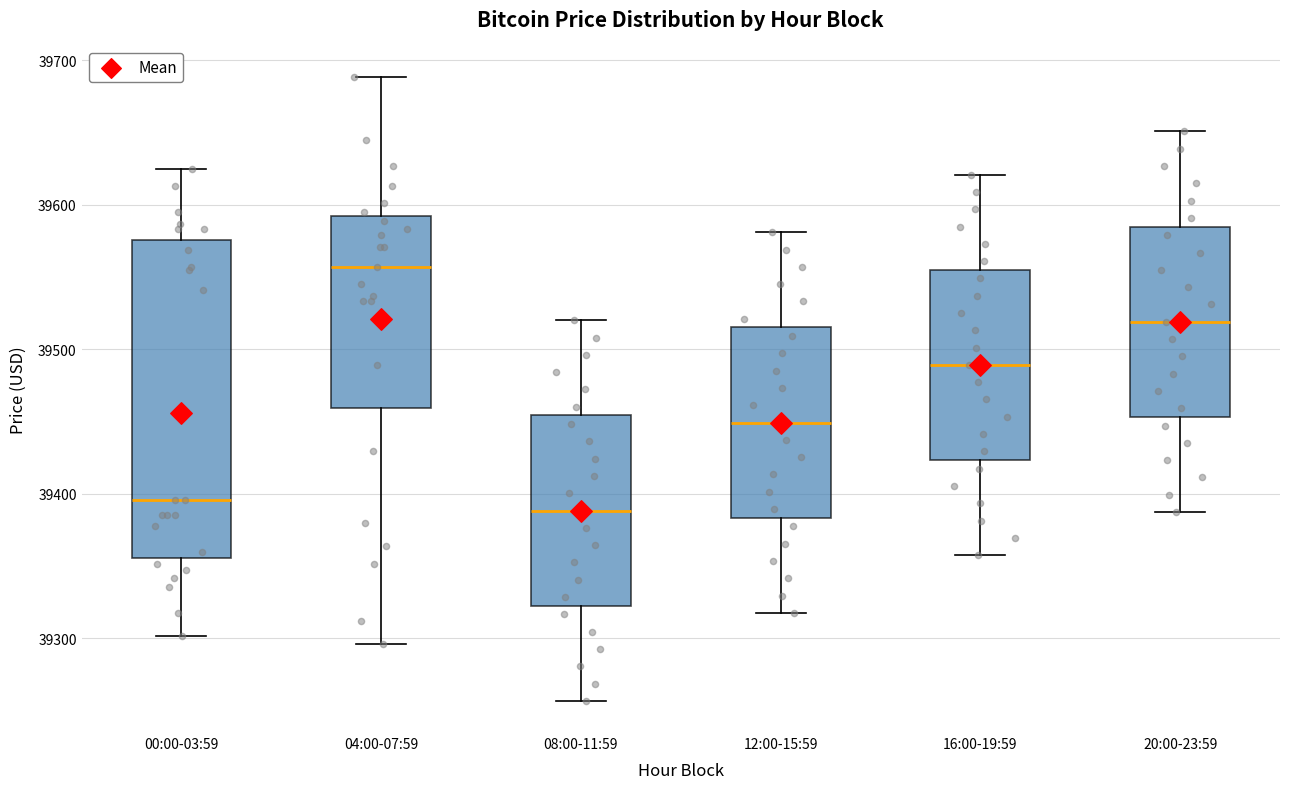

Reading left to right, transcribe this box plot: for each box, give where its median line is, the range the box spans, and where its two whiskers end, as read against the y-axis. The values are not printed on the chart, so give them approximately, as read against the axis.

00:00-03:59: median 39400, box 39360 to 39580, whiskers 39300 to 39620
04:00-07:59: median 39560, box 39460 to 39590, whiskers 39300 to 39690
08:00-11:59: median 39390, box 39320 to 39450, whiskers 39260 to 39520
12:00-15:59: median 39450, box 39380 to 39520, whiskers 39320 to 39580
16:00-19:59: median 39490, box 39420 to 39550, whiskers 39360 to 39620
20:00-23:59: median 39520, box 39450 to 39580, whiskers 39390 to 39650